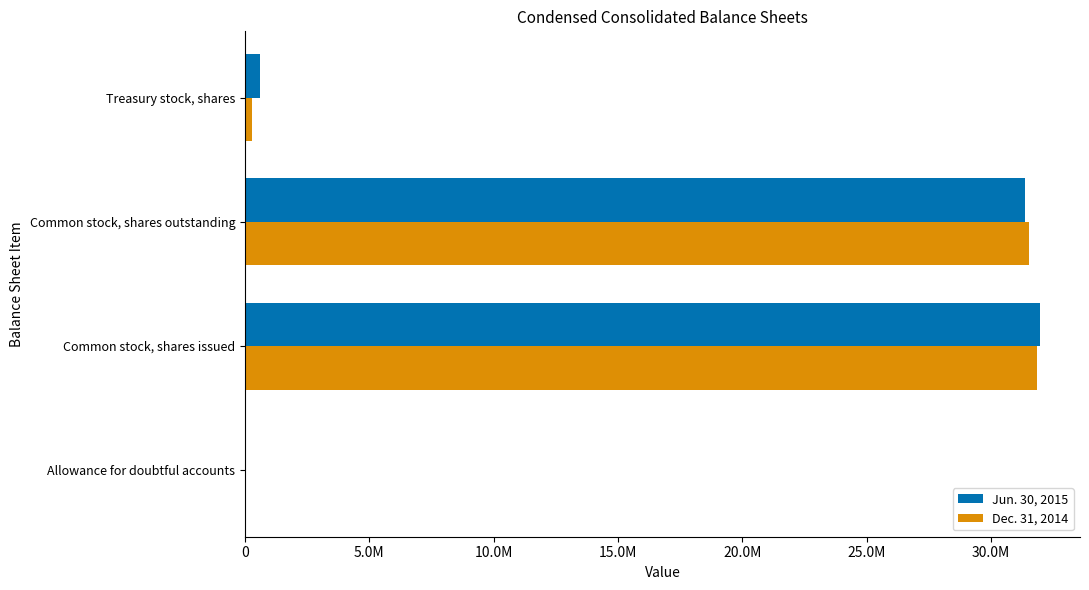

What are all the series names shown in the legend?

Jun. 30, 2015, Dec. 31, 2014